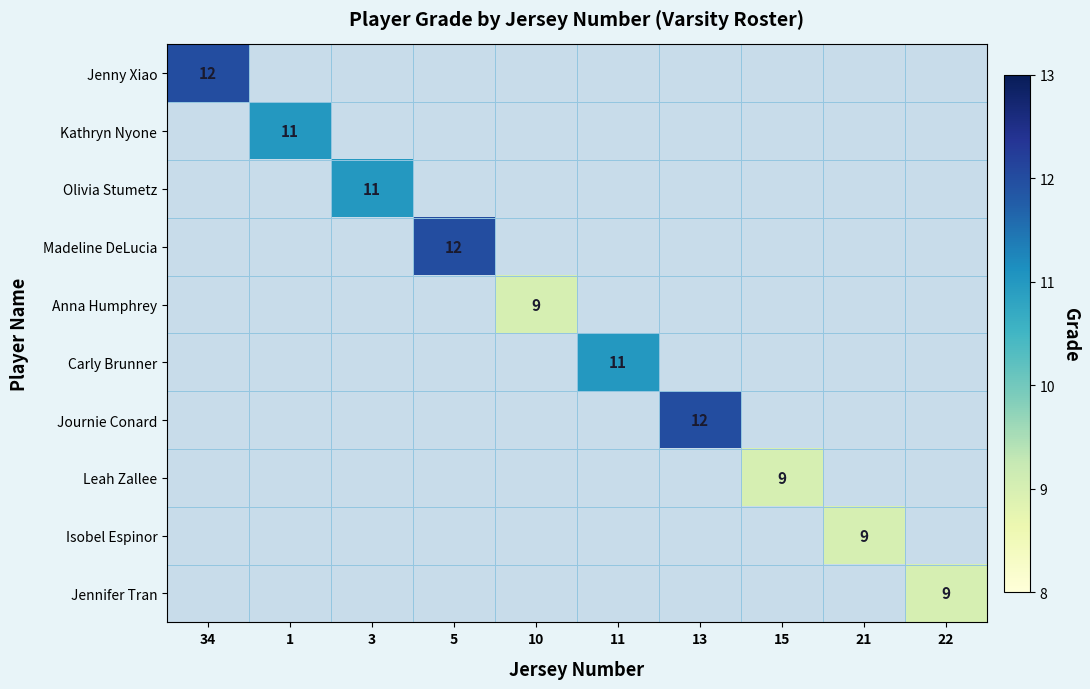

Rank the series at 34 from highest to lowest value.

Jenny Xiao, Kathryn Nyone, Olivia Stumetz, Madeline DeLucia, Anna Humphrey, Carly Brunner, Journie Conard, Leah Zallee, Isobel Espinor, Jennifer Tran